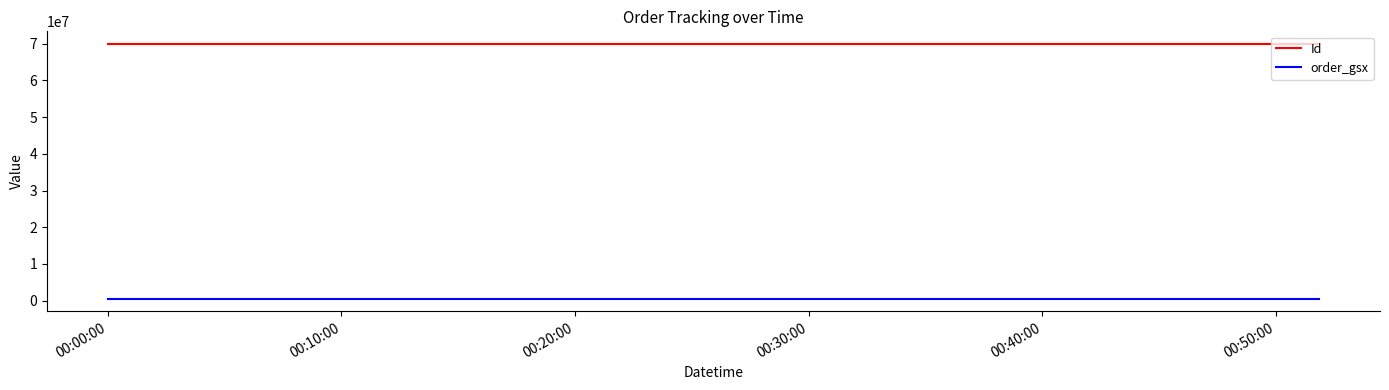

What is the maximum value for Id?

69902889